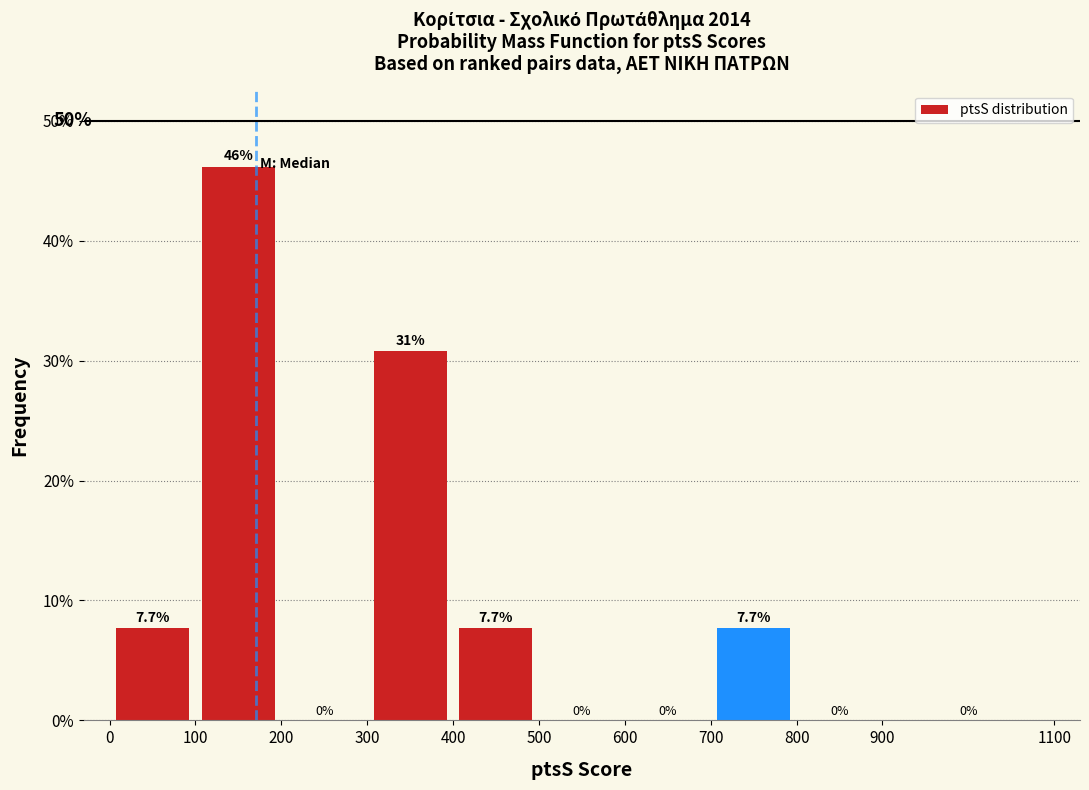

Which range on the x-axis has the tallest bar?

100 to 200